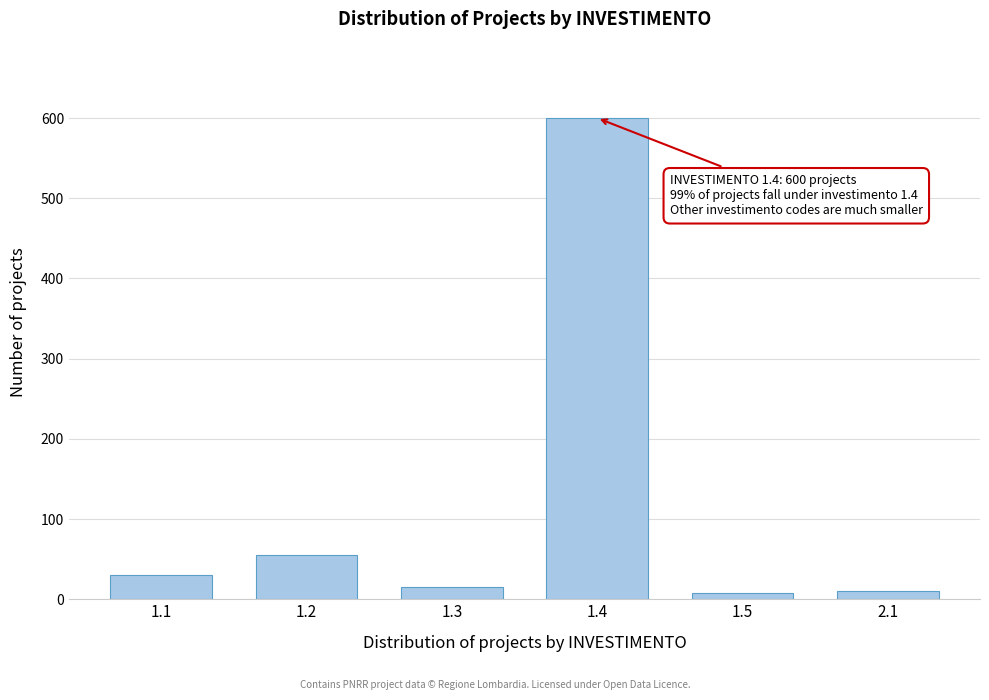

Approximately how many times larger is the value at 1.2 compared to 1.3?

3.7